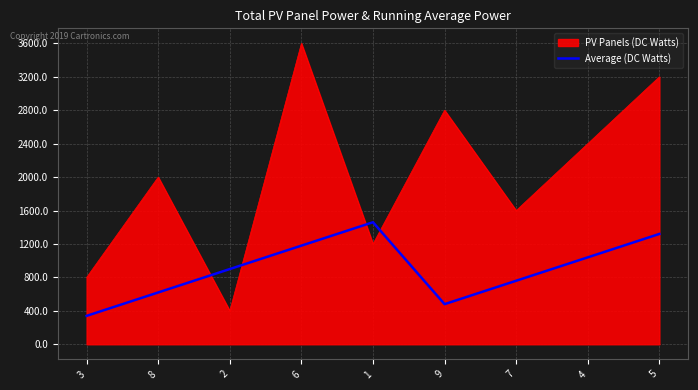

Which series has the largest range (max minus min)?

PV Panels (DC Watts)